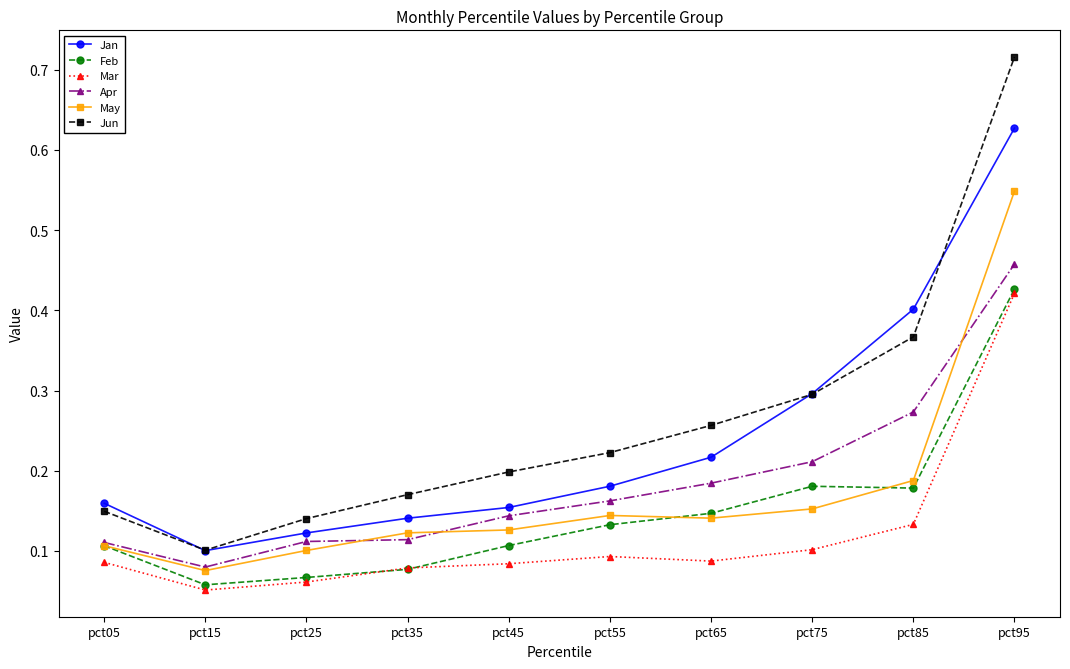

True or false: Apr and Jun intersect in this chart.

False